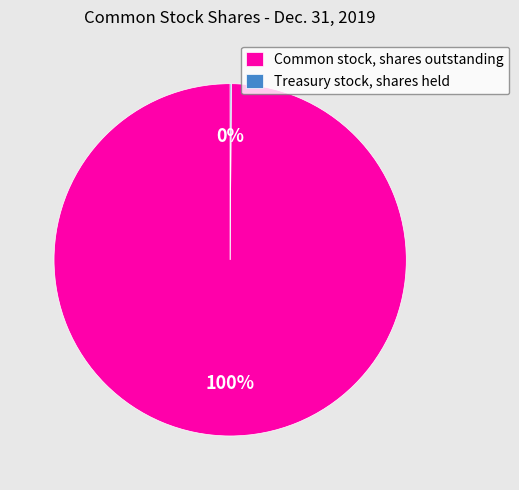

True or false: Common stock, shares outstanding accounts for 100% of the total.

True